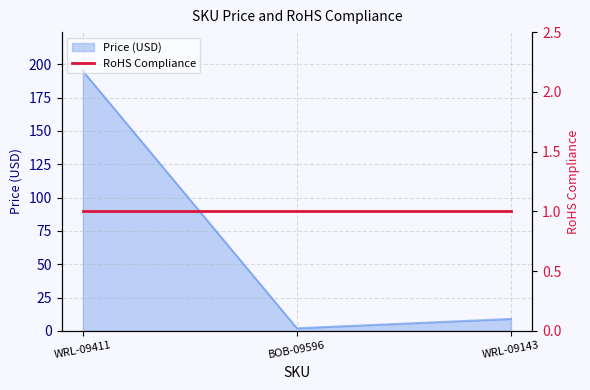

What is the change in value from WRL-09411 to BOB-09596?

-193.0